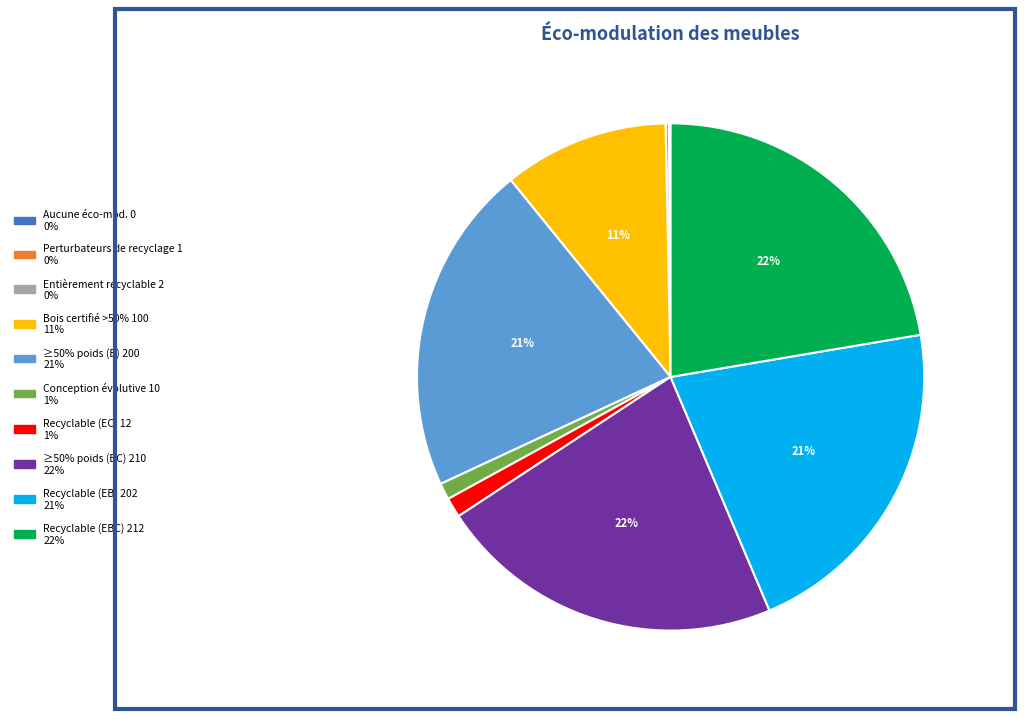

Is there any slice that represents more than half of the pie?

No